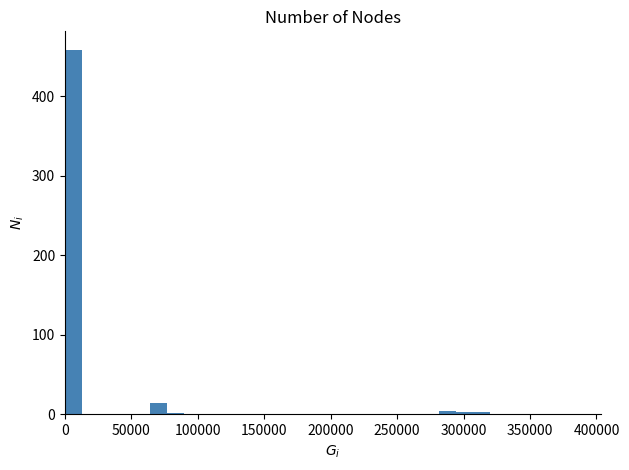

Around what value on the x-axis is the tallest bar? Give the approximate position of its centre, as read against the axis.

5000